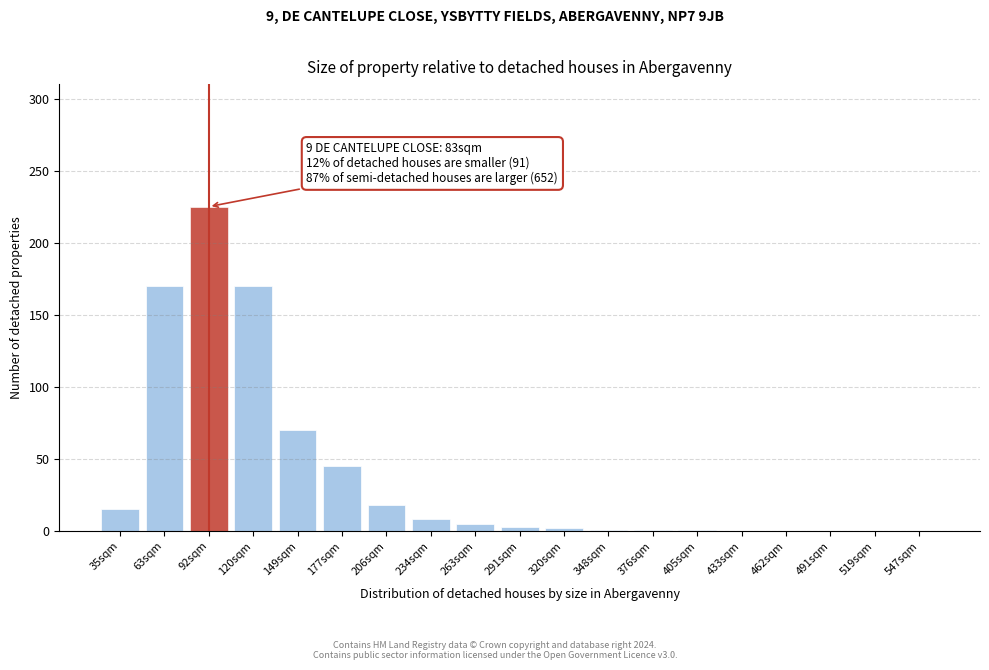

Between 547sqm and 234sqm, which is larger?

234sqm